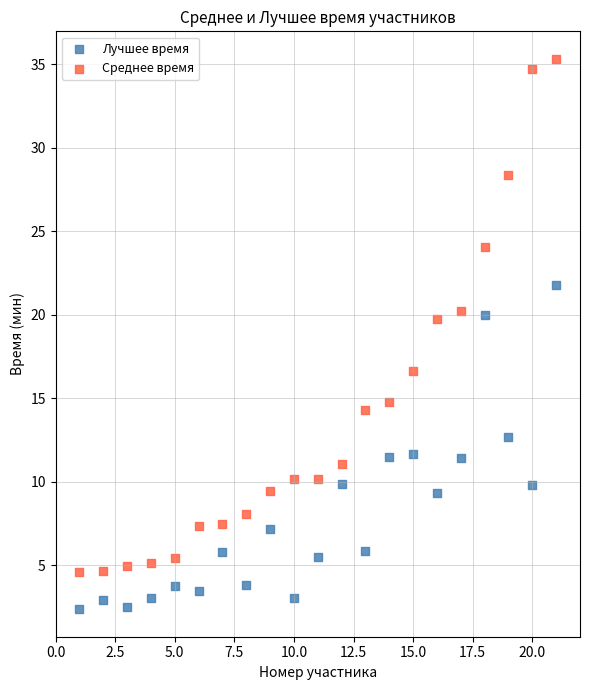

Which series reaches the minimum Y coordinate?

Лучшее время